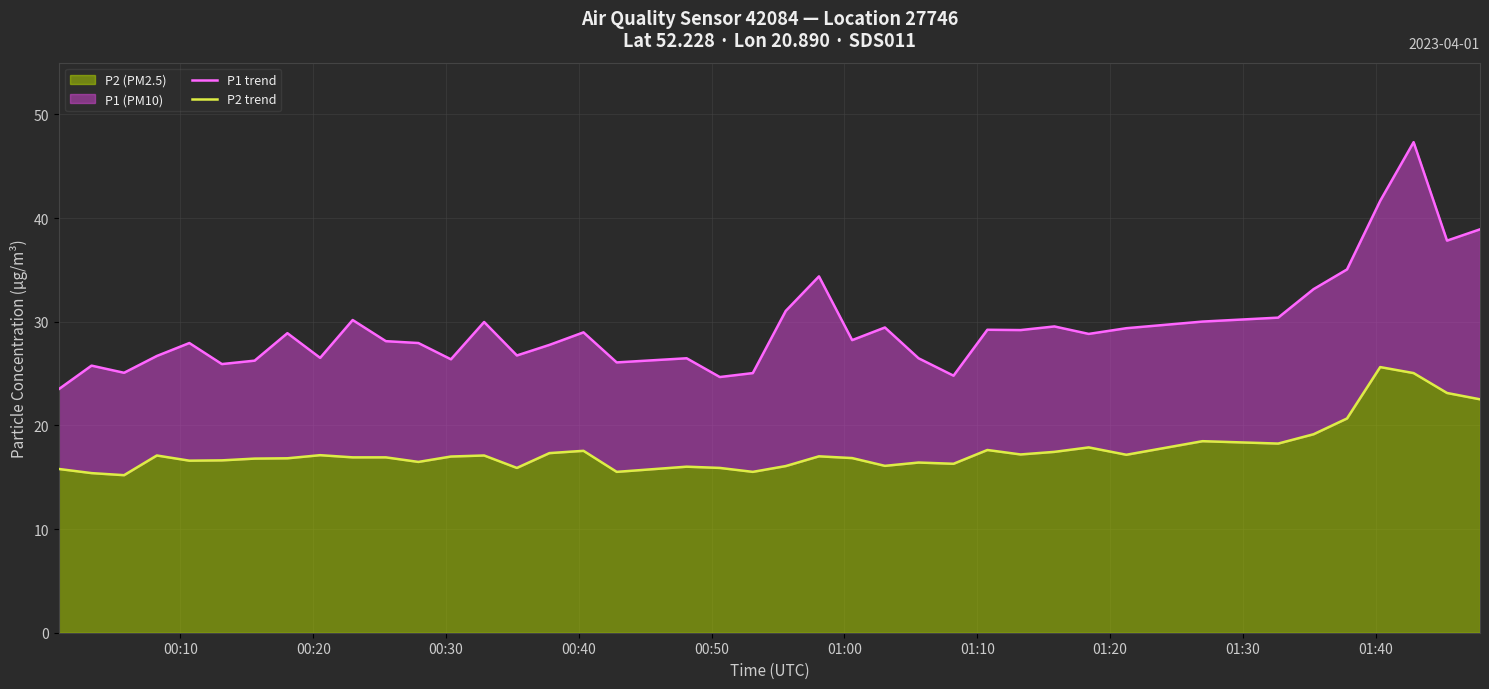

What is the minimum value for P2 (PM2.5)?

15.2